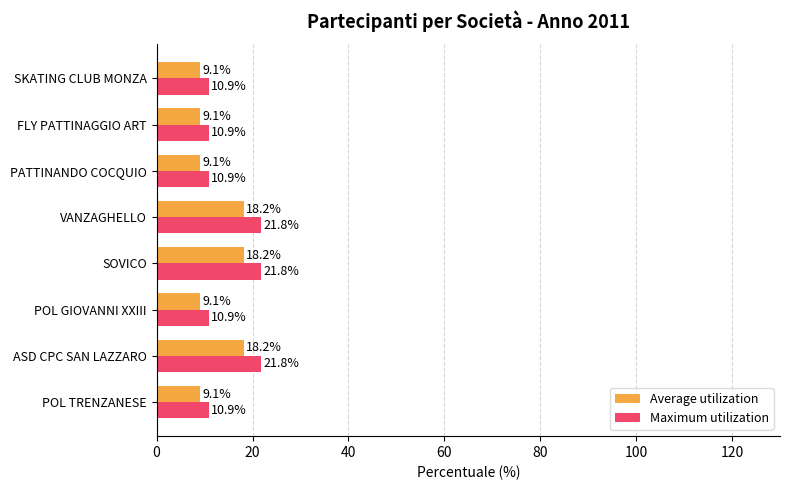

Rank the series by their average value, from lowest to highest.

Average utilization, Maximum utilization